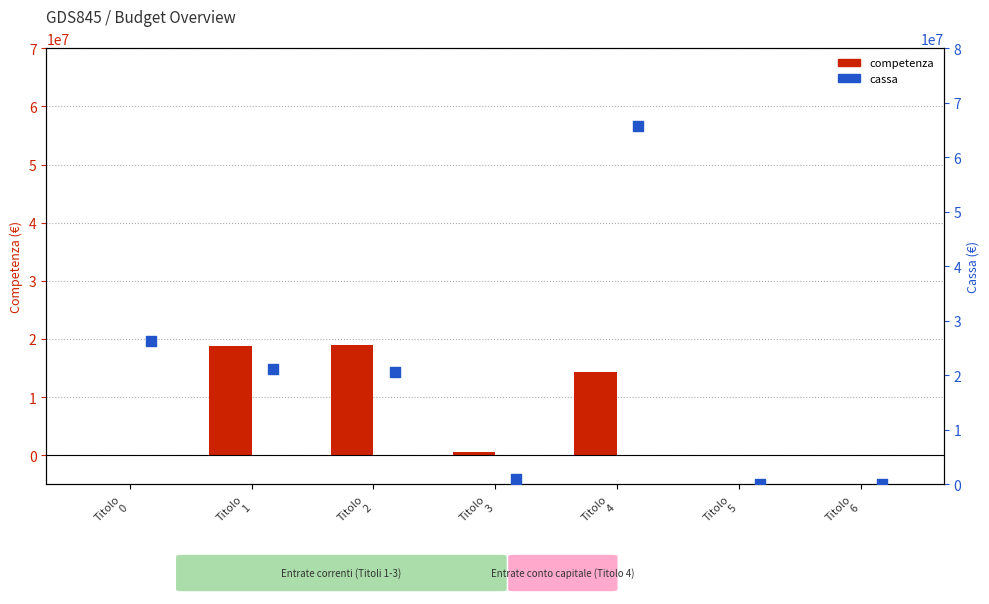

What is the total value across all series at Titolo
1?

39989070.2